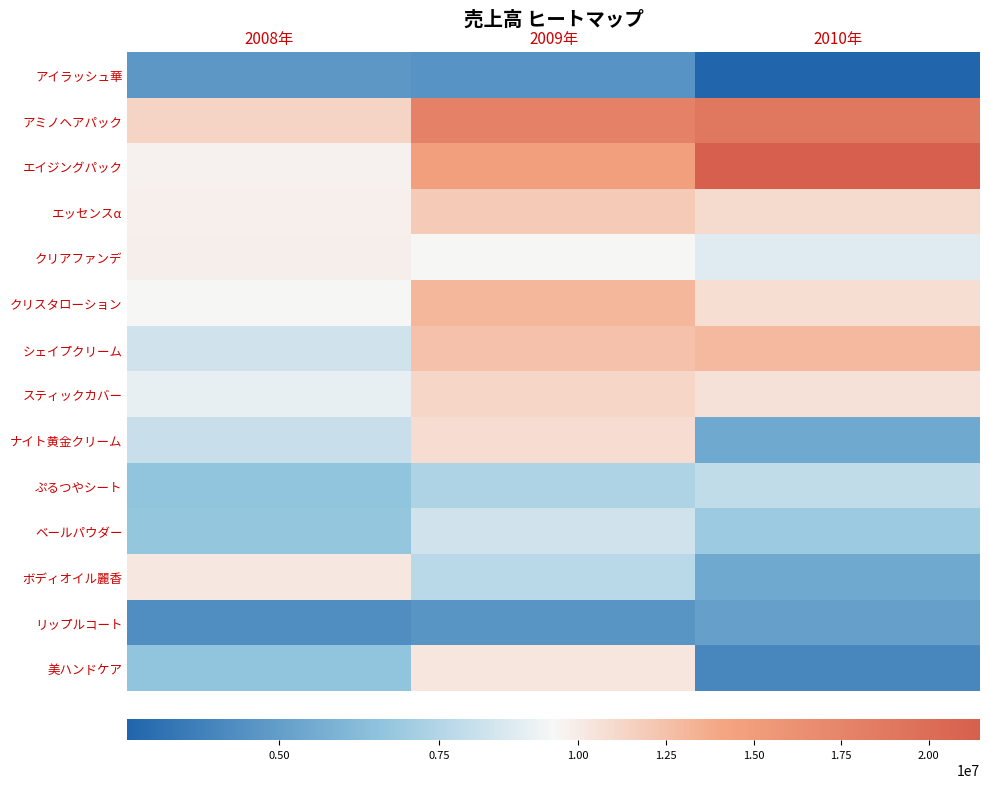

Reading left to right, list all the values displayed in this chart.

アイラッシュ華: 2008年=4729000	2009年=4559500	2010年=2622250
アミノヘアパック: 2008年=11328240	2009年=17864290	2010年=18917000
エイジングパック: 2008年=9630760	2009年=14804580	2010年=21463200
エッセンスα: 2008年=9722870	2009年=11890450	2010年=10933650
クリアファンデ: 2008年=9859460	2009年=9328170	2010年=8683220
クリスタローション: 2008年=9323930	2009年=13073770	2010年=10770000
シェイプクリーム: 2008年=8303670	2009年=12452630	2010年=12941500
スティックカバー: 2008年=8884980	2009年=11221030	2010年=10627200
ナイト黄金クリーム: 2008年=8091630	2009年=10895310	2010年=5474000
ぷるつやシート: 2008年=6621990	2009年=7410210	2010年=7880950
ベールパウダー: 2008年=6708280	2009年=8283430	2010年=6930000
ボディオイル麗香: 2008年=10181770	2009年=7691560	2010年=5447500
リップルコート: 2008年=4291550	2009年=4640700	2010年=5088600
美ハンドケア: 2008年=6593940	2009年=10298820	2010年=4035500